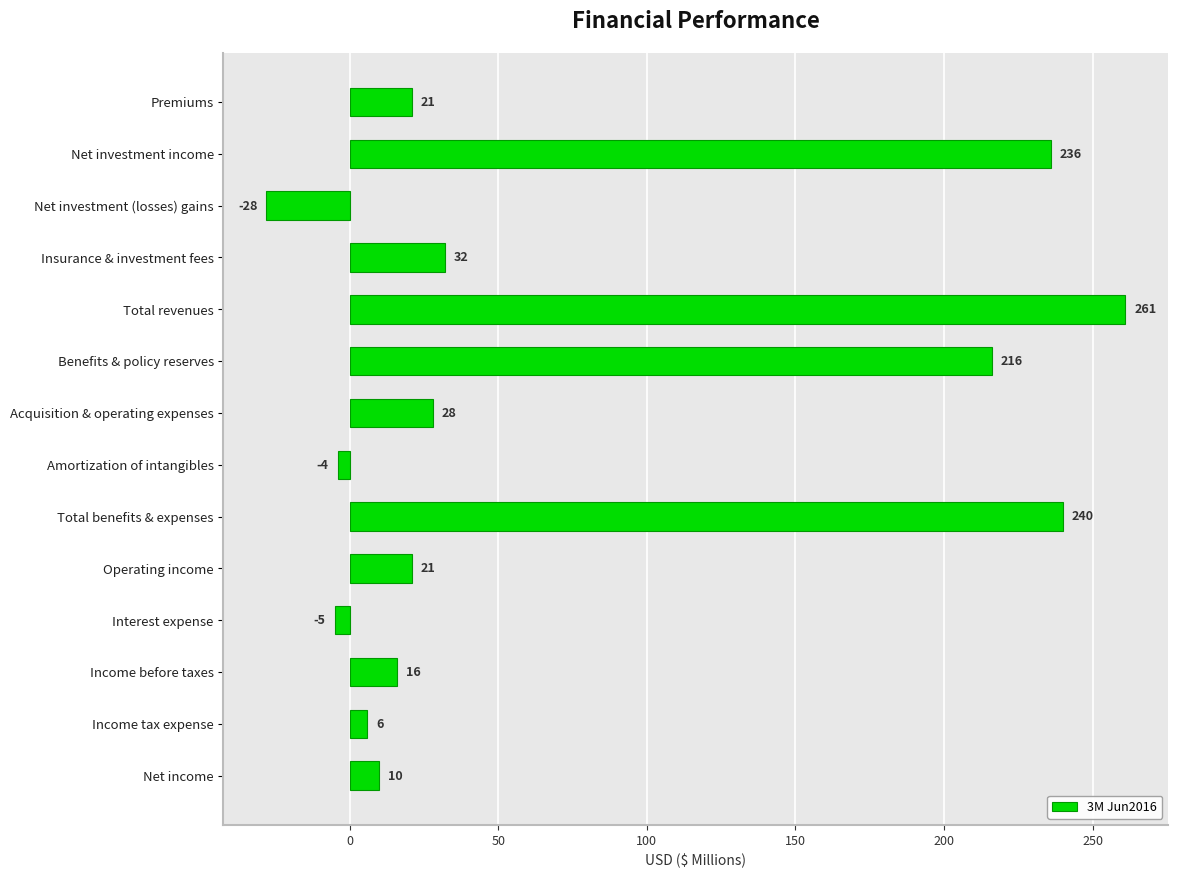

How many categories are shown in the chart?

14